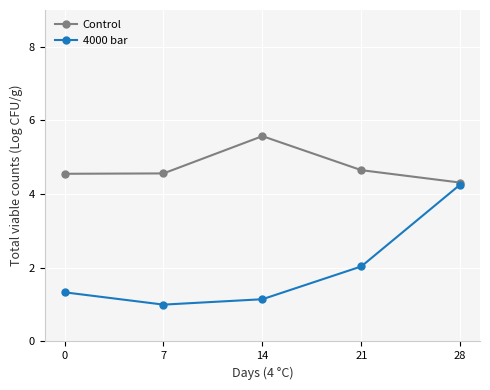

What is the average value of the Control series?

4.7